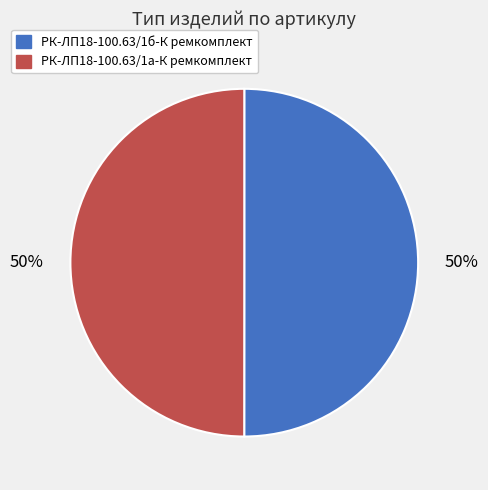

Approximately how many times larger is the value at РК-ЛП18-100.63/1б-К ремкомплект compared to РК-ЛП18-100.63/1а-К ремкомплект?

1.0